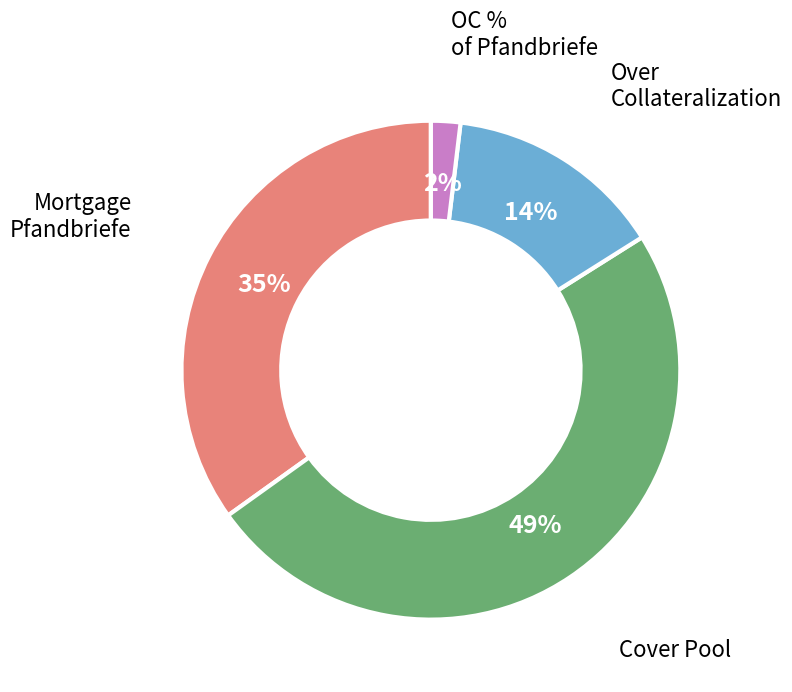

Which category has the biggest portion of the pie?

Cover Pool